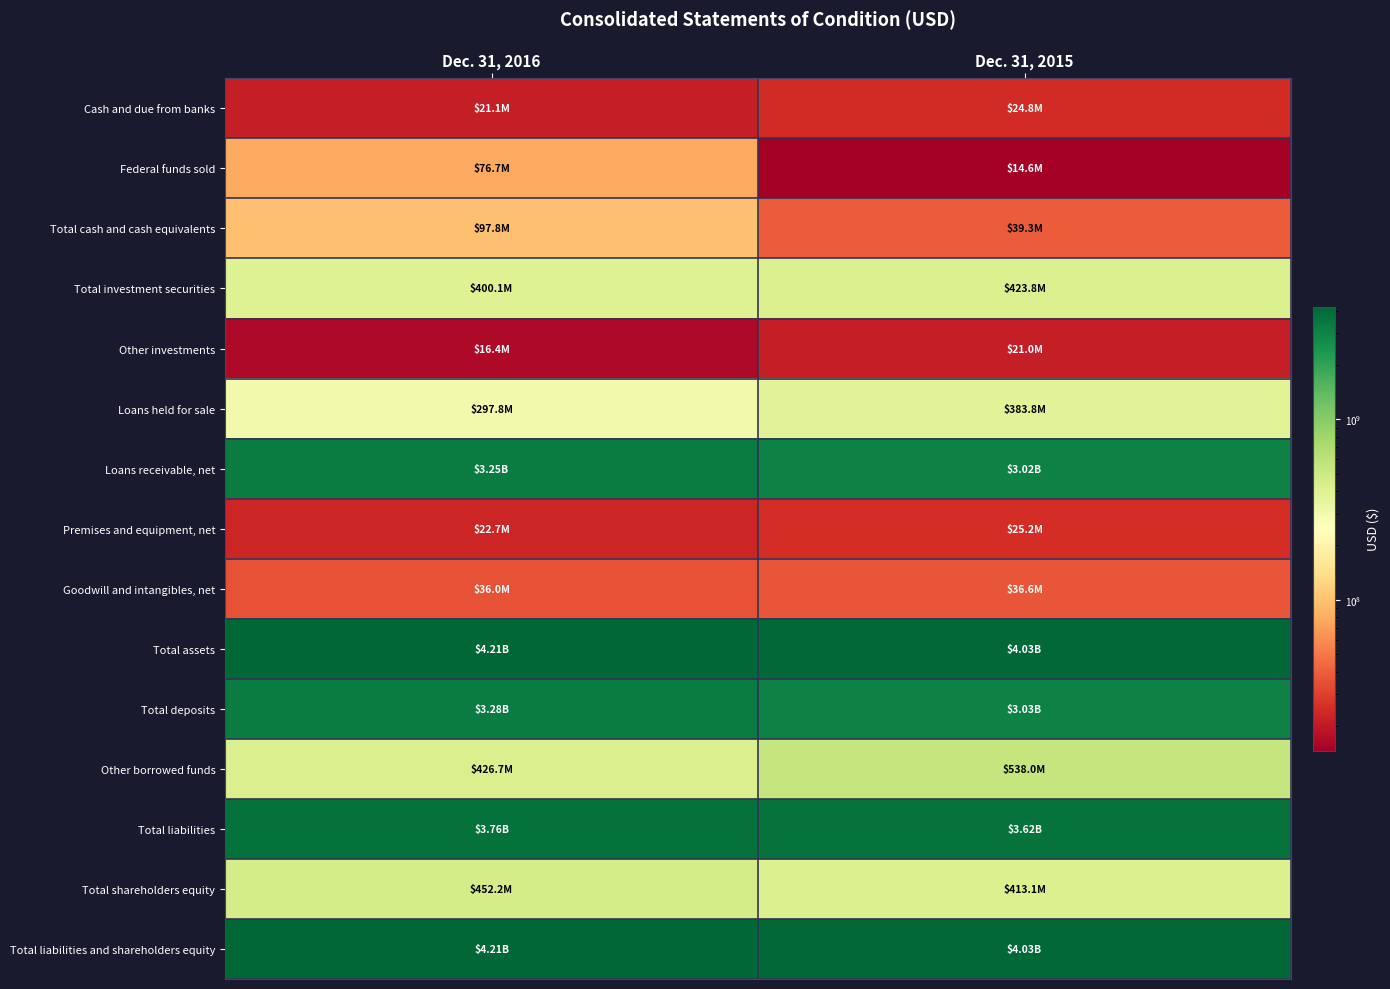

What is the total value across all series at Dec. 31, 2016?

20558989000